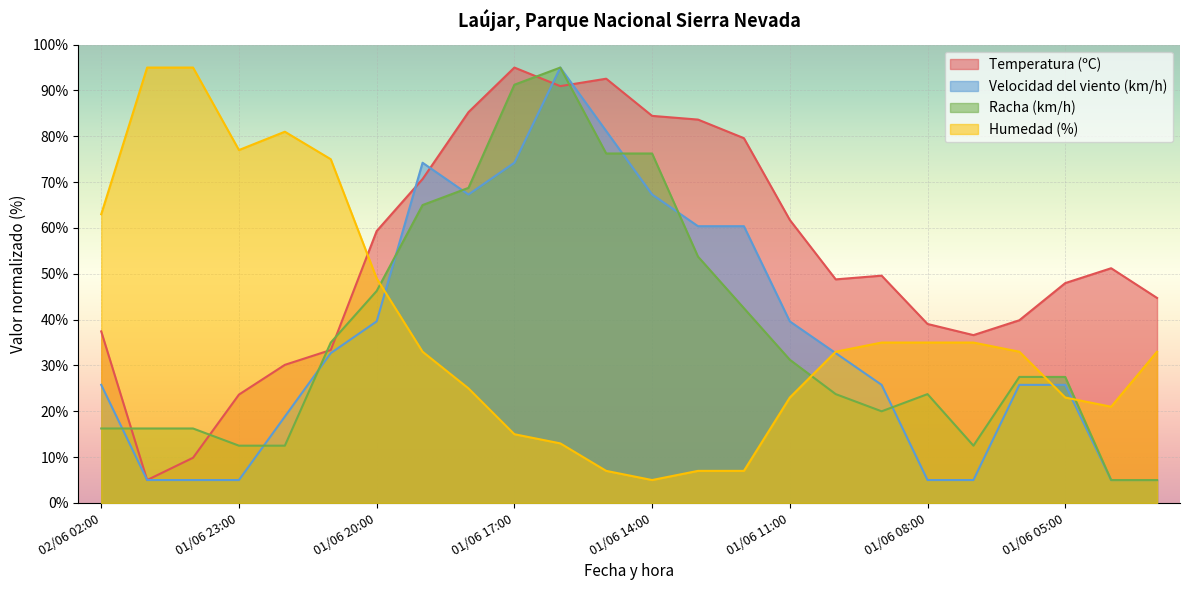

How many lines are shown in the chart?

4